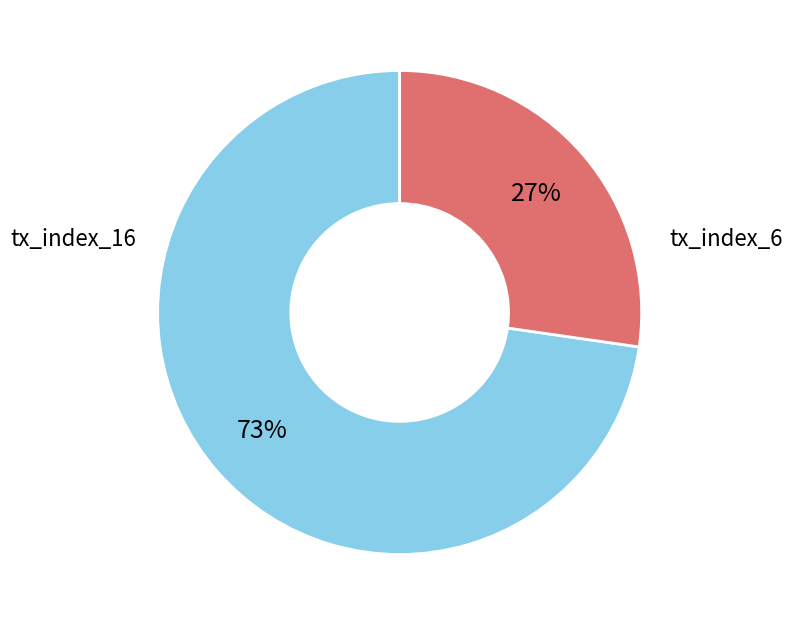

Is there any slice that represents more than half of the pie?

Yes